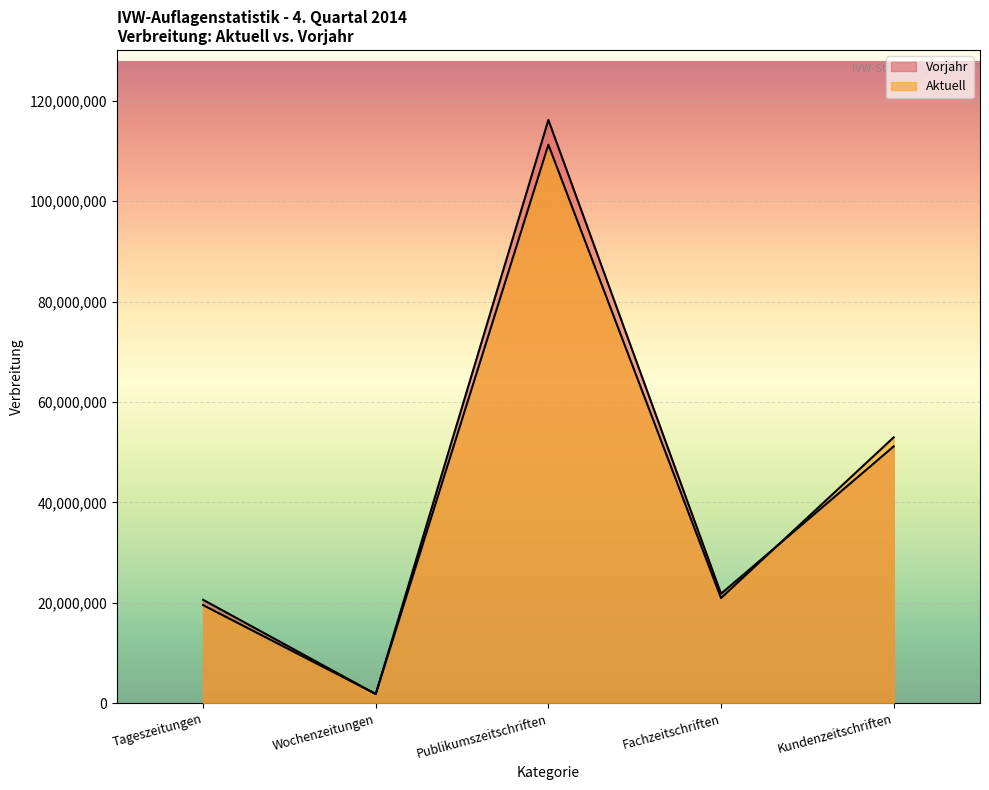

The Vorjahr series shows 184681052 at Publikumszeitschriften. True or false?

False